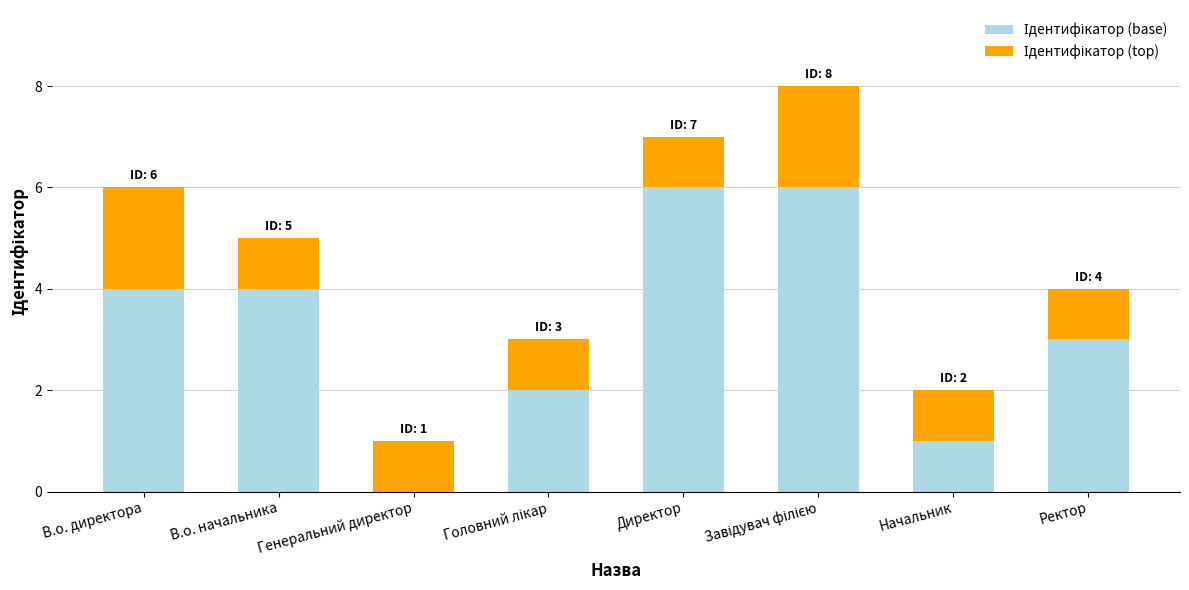

Is it true that Ідентифікатор (base) equals 4 at Головний лікар?

False